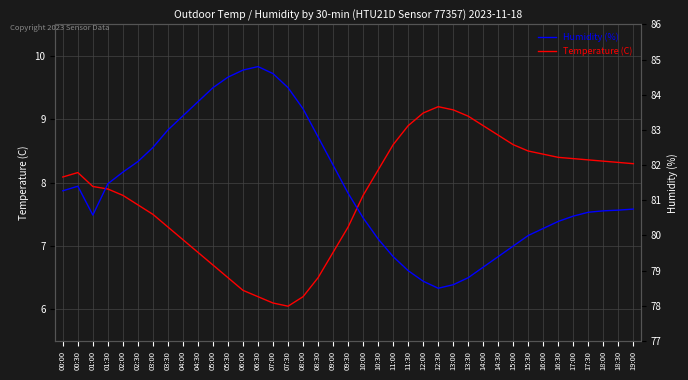

How many values in the Temperature (C) series are below 8?

19